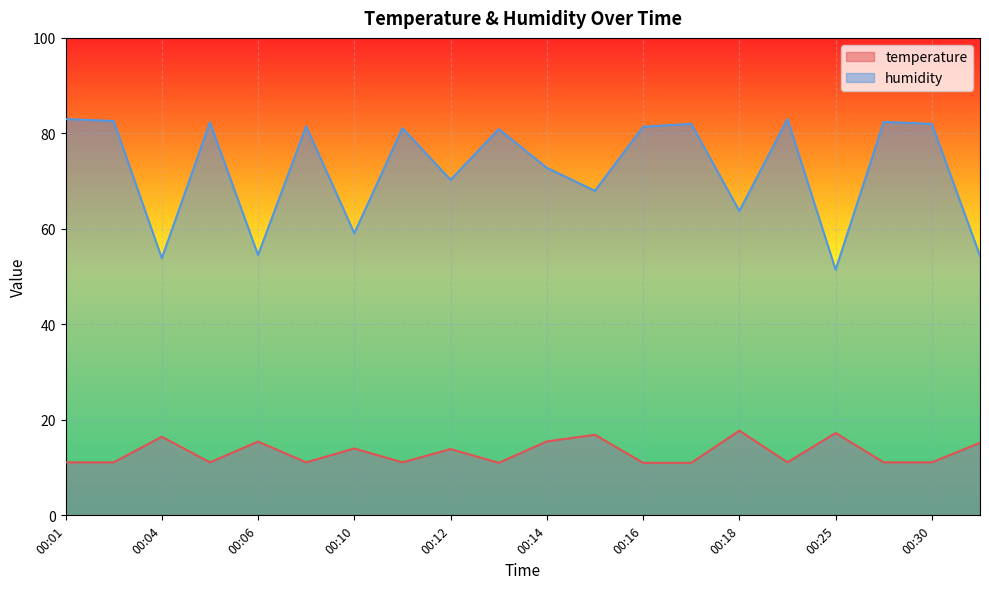

What is the total value across all series at 00:14?

88.3